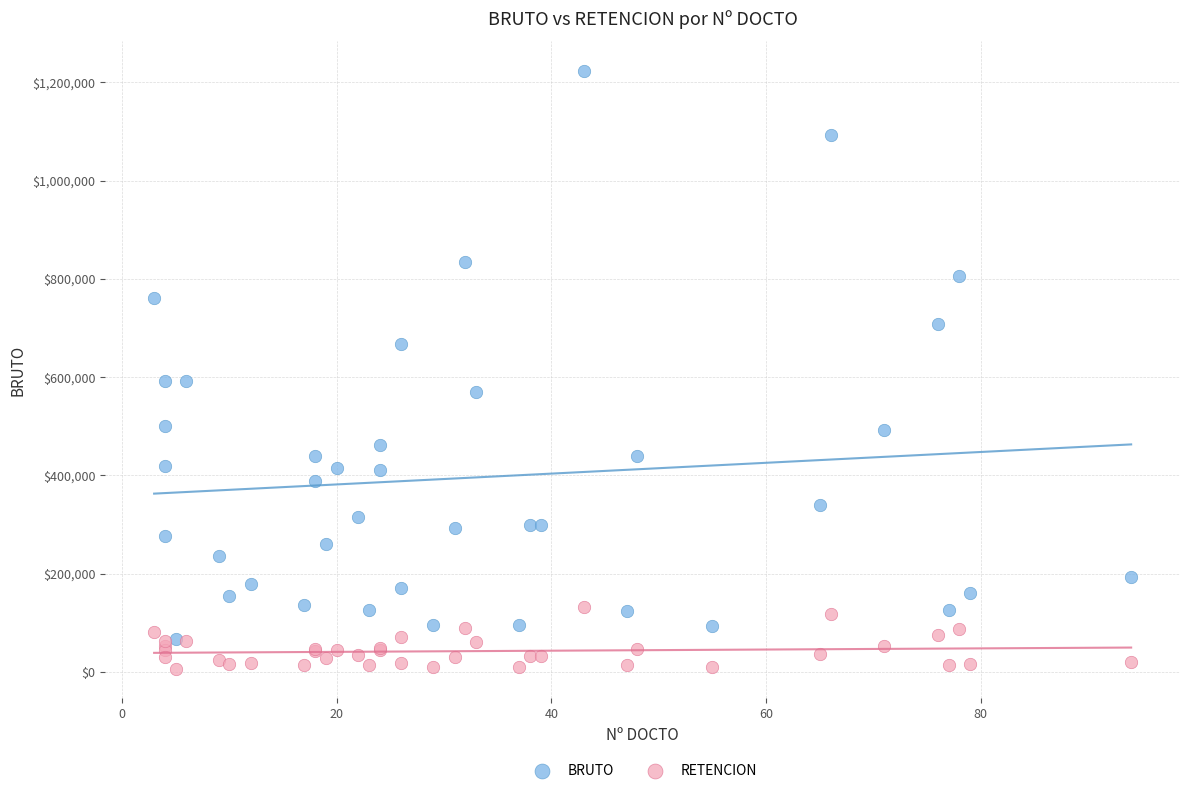

In the BRUTO series, what Y value is closest to 644603?

666667